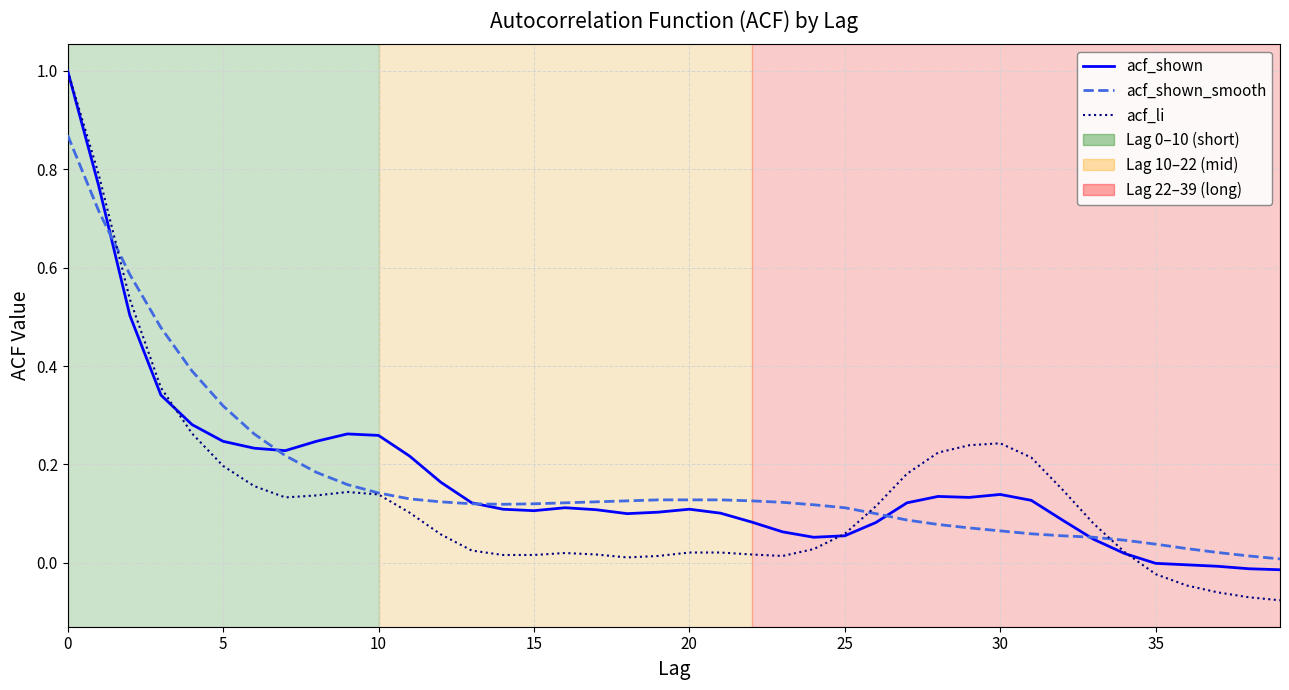

What is the maximum value shown in the chart?

1.0